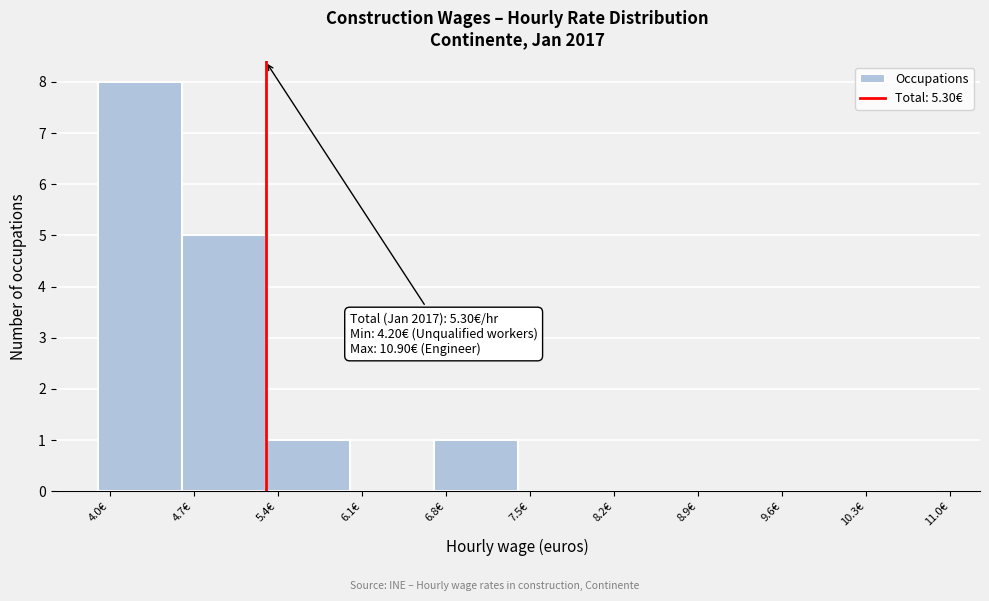

Which range on the x-axis has the tallest bar?

3.9 to 4.6